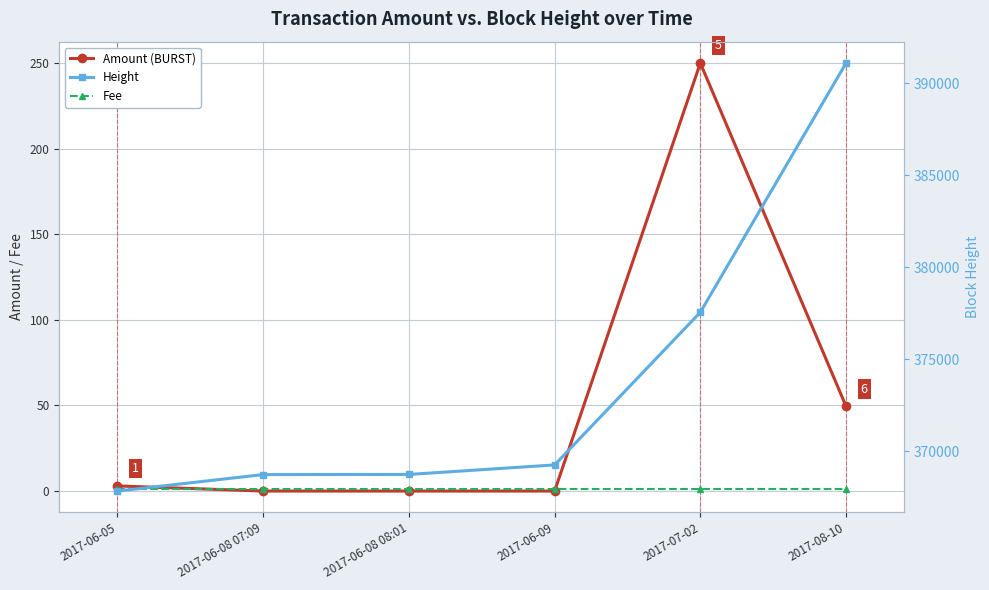

Between 2017-06-08 07:09 and 2017-06-09, which series saw the biggest shift?

Height